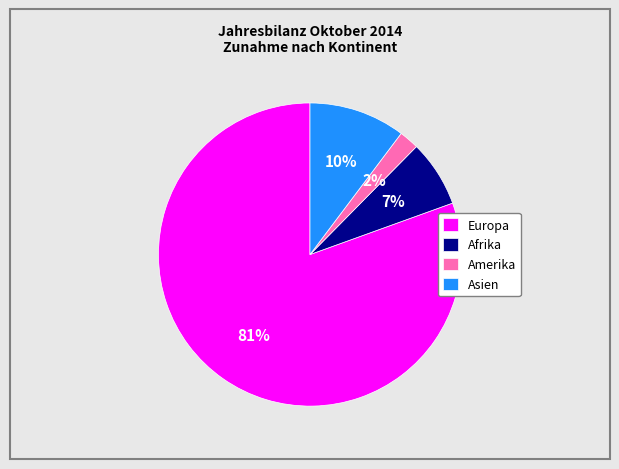

What is the smallest slice in the pie chart?

Amerika